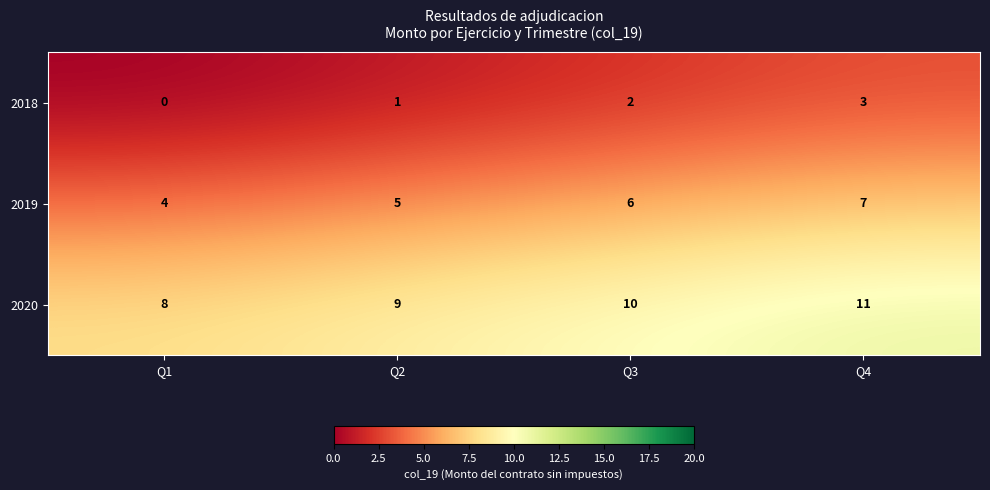

The 2019 series shows 6 at Q3. True or false?

True